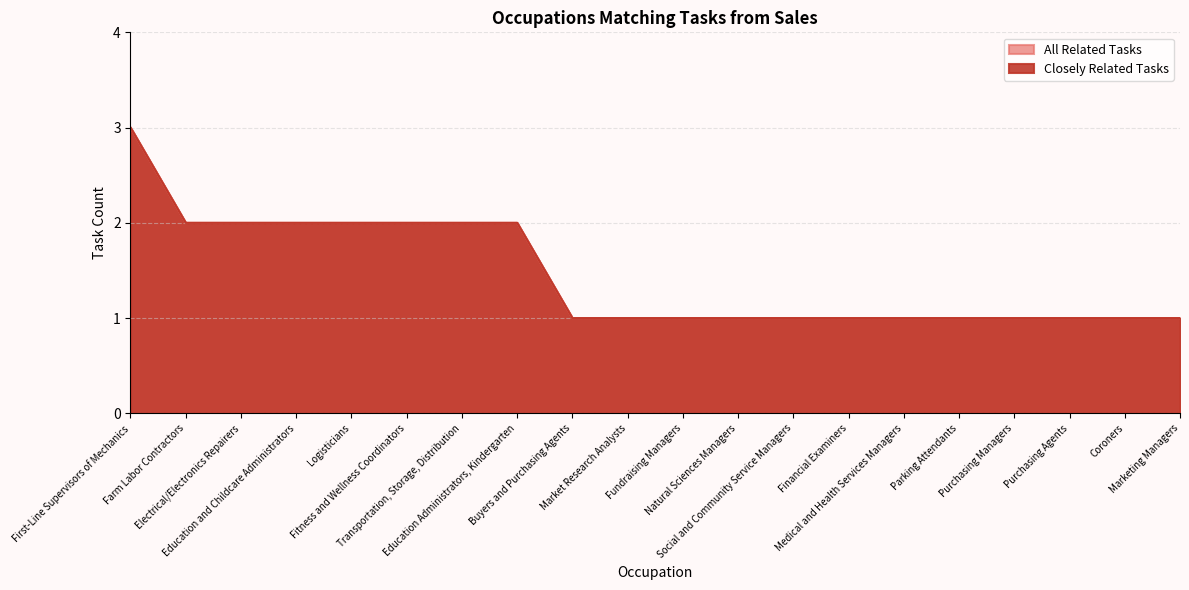

Which category has the highest value in the Closely Related Tasks series?

First-Line Supervisors of Mechanics